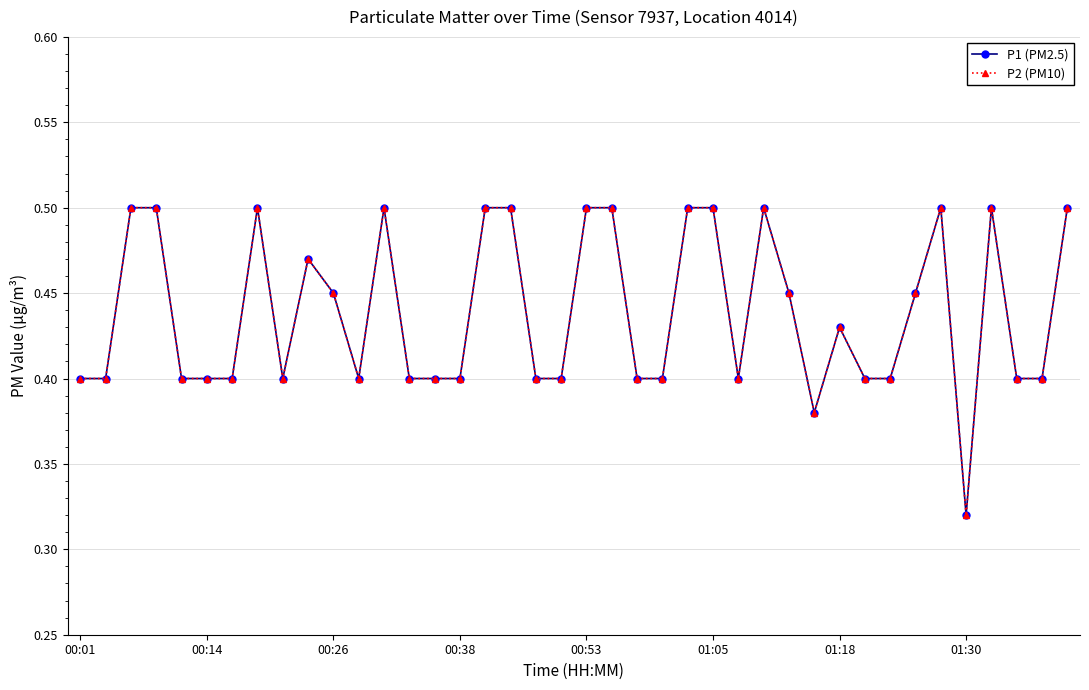

What is the value of the P1 (PM2.5) point at the 25th from the left?

0.5